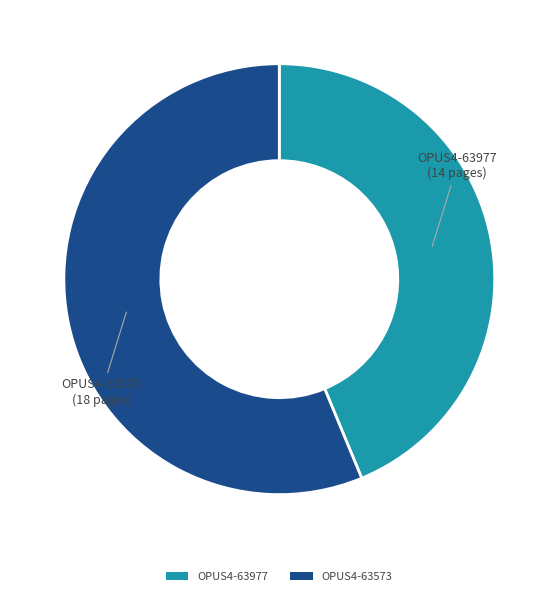

Which category has the smallest portion of the pie?

OPUS4-63977